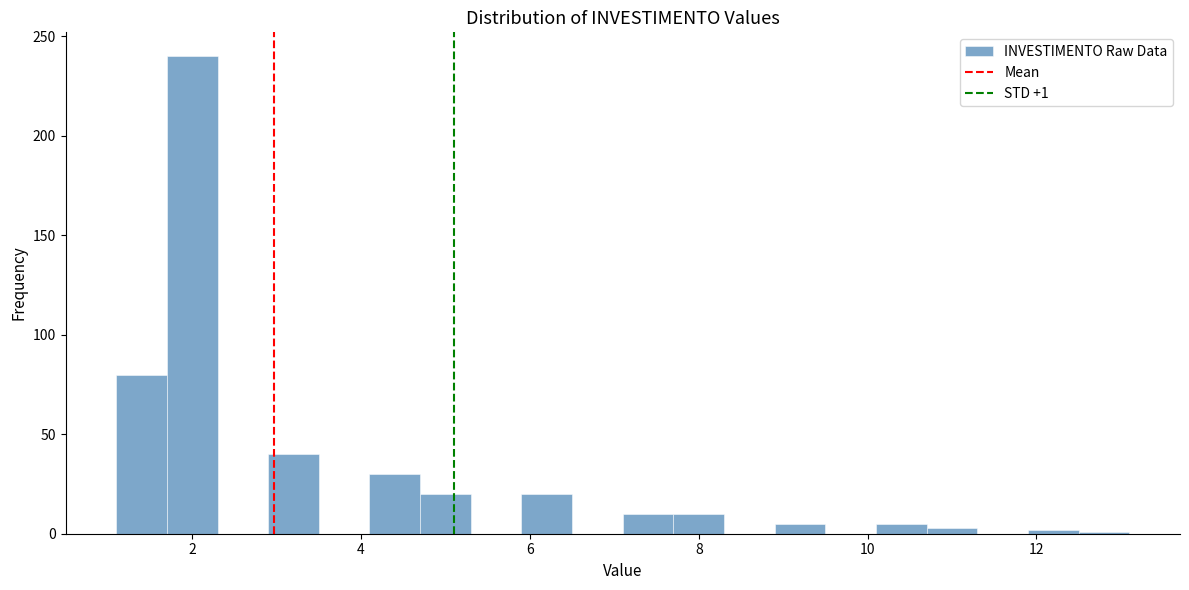

Around what value on the x-axis is the tallest bar? Give the approximate position of its centre, as read against the axis.

2.0